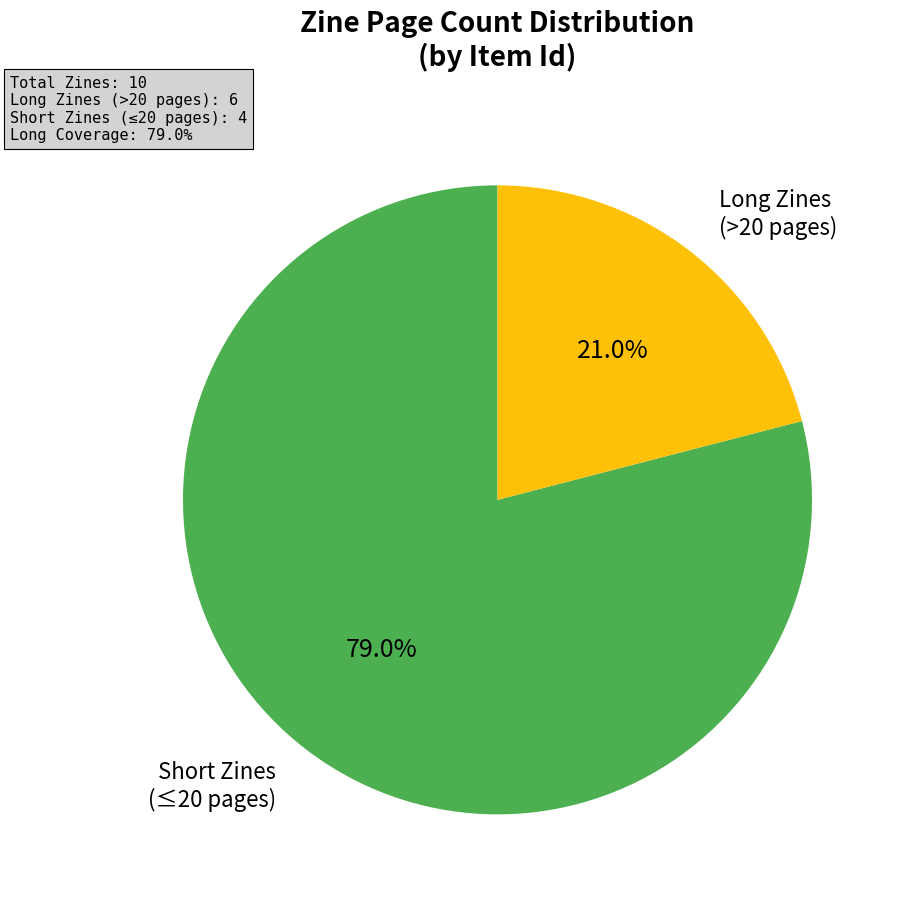

Count the number of slices in the pie.

2